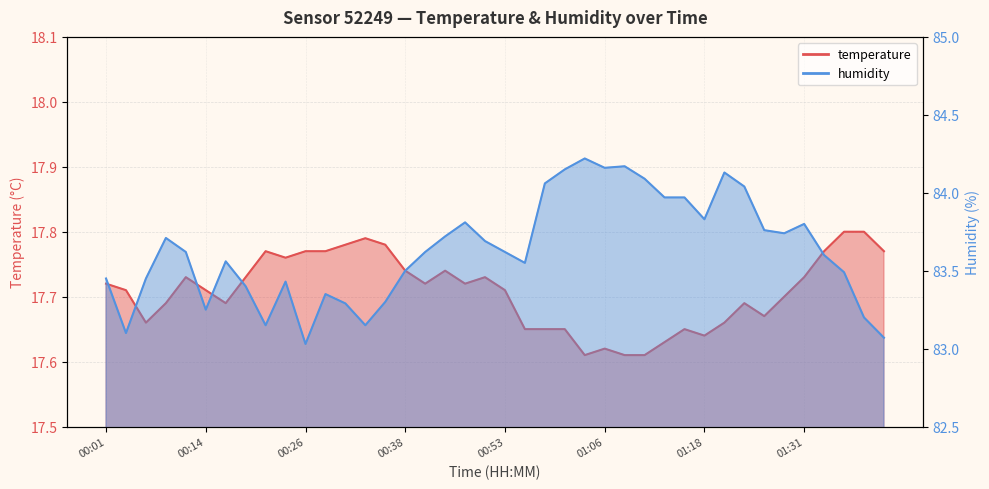

What is the maximum value for humidity?

84.2